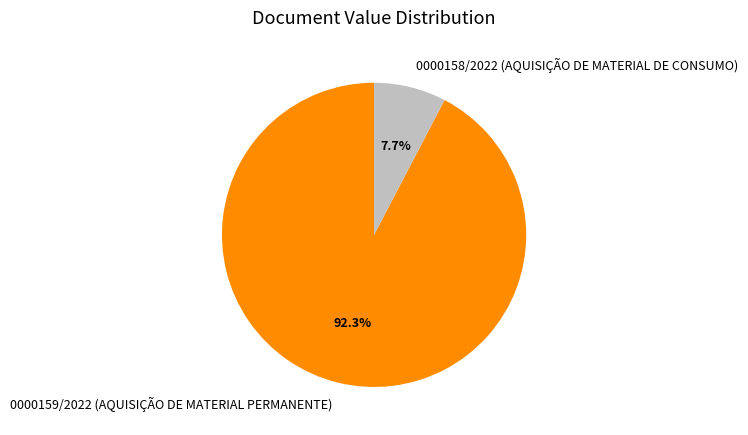

How much of the chart is everything except 0000159/2022 (AQUISIÇÃO DE MATERIAL PERMANENTE)?

7.7%